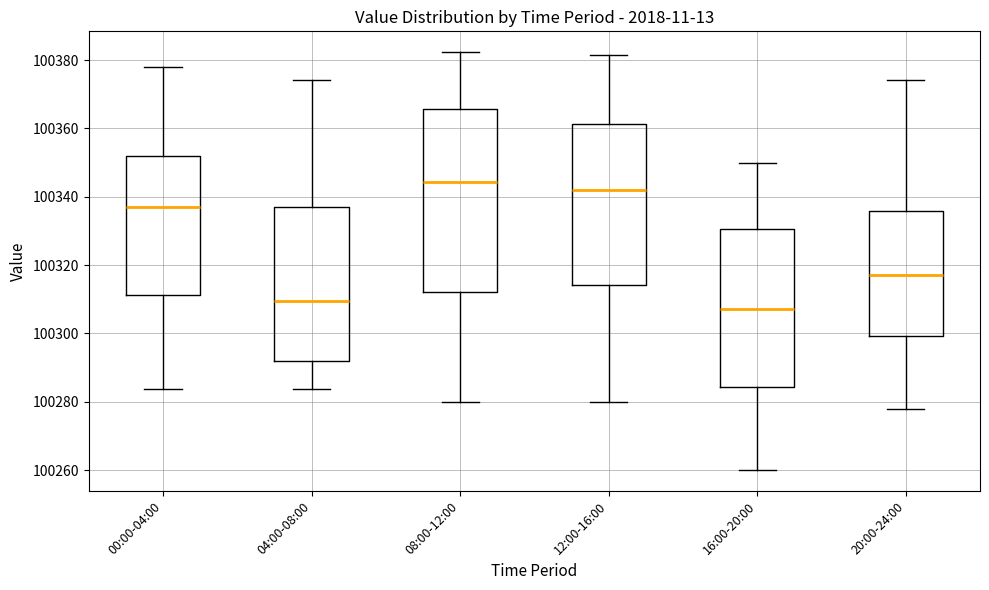

Reading left to right, transcribe this box plot: for each box, give where its median line is, the range the box spans, and where its two whiskers end, as read against the y-axis. The values are not printed on the chart, so give them approximately, as read against the axis.

00:00-04:00: median 100336, box 100312 to 100352, whiskers 100284 to 100378
04:00-08:00: median 100310, box 100292 to 100338, whiskers 100284 to 100374
08:00-12:00: median 100344, box 100312 to 100366, whiskers 100280 to 100382
12:00-16:00: median 100342, box 100314 to 100362, whiskers 100280 to 100382
16:00-20:00: median 100308, box 100284 to 100330, whiskers 100260 to 100350
20:00-24:00: median 100318, box 100300 to 100336, whiskers 100278 to 100374